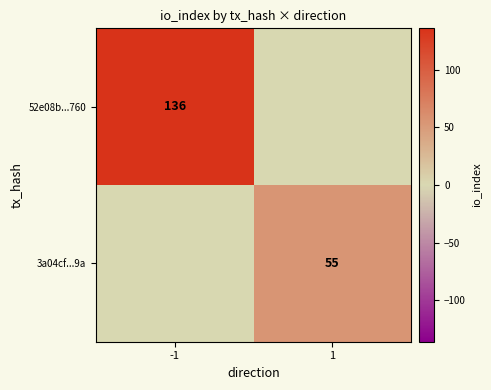

True or false: 52e08b...760 has a value of 225 at -1.

False